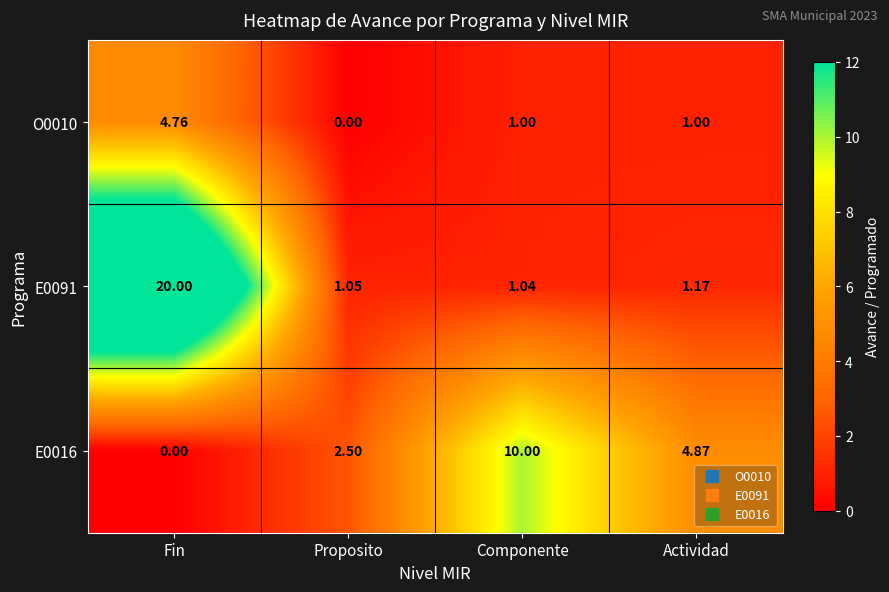

At which label does O0010 first exceed 1?

Fin